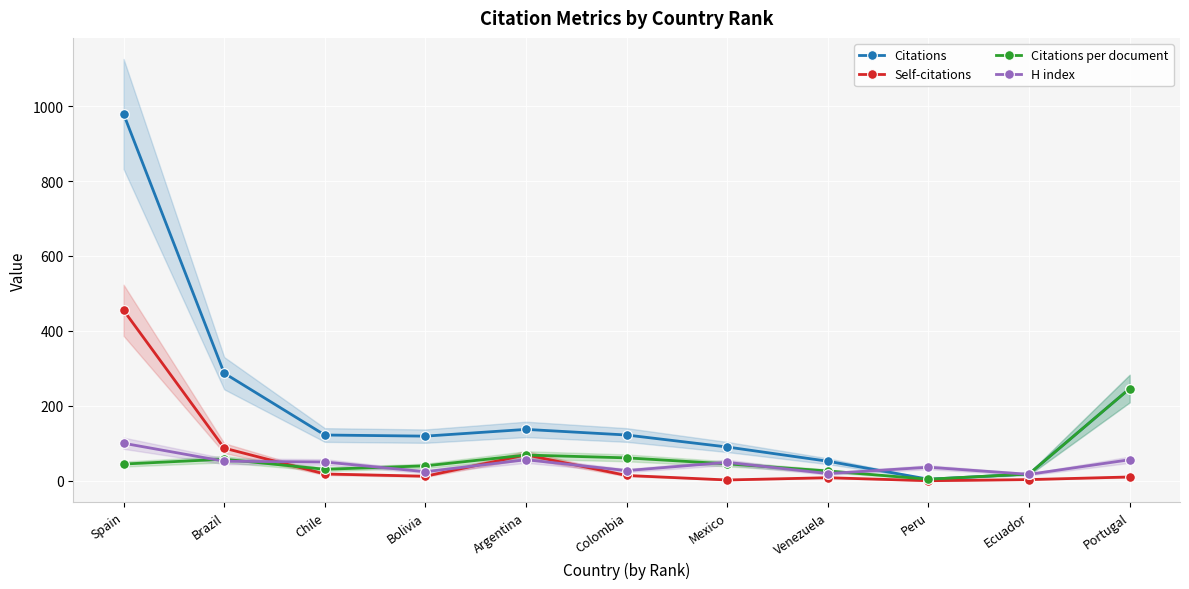

Reading left to right, list all the values displayed in this chart.

Citations: 979.0	287.0	122.0	119.0	137.0	122.0	90.0	52.0	4.0	18.0	246.0
Self-citations: 455.0	87.0	18.0	12.0	69.0	14.0	2.0	8.0	0.0	3.0	10.0
Citations per document: 44.5	57.4	30.5	39.7	68.5	61.0	45.0	26.0	4.0	18.0	246.0
H index: 100.0	52.0	50.0	24.0	56.0	27.0	49.0	19.0	36.0	17.0	56.0